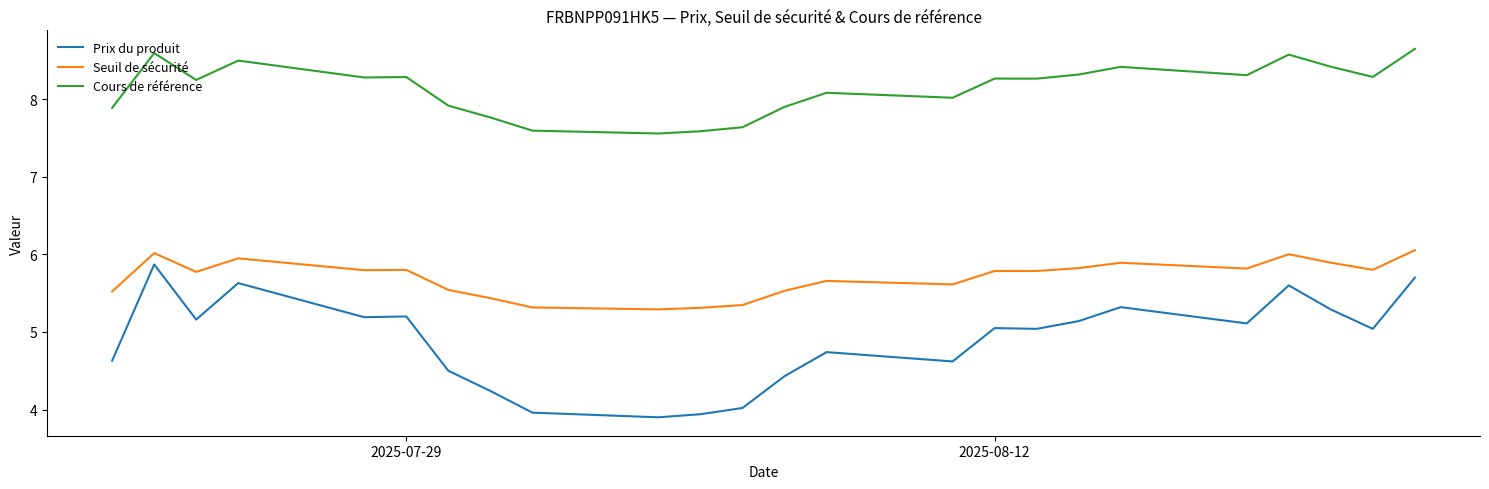

List the series in order of their overall mean, highest first.

Cours de référence, Seuil de sécurité, Prix du produit